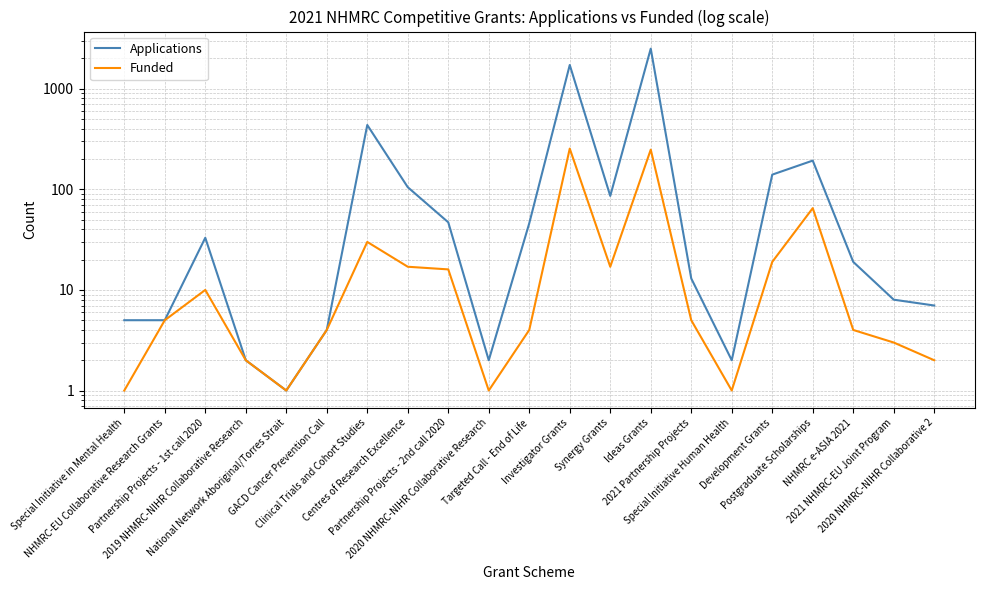

Count the number of categories in the chart.

21